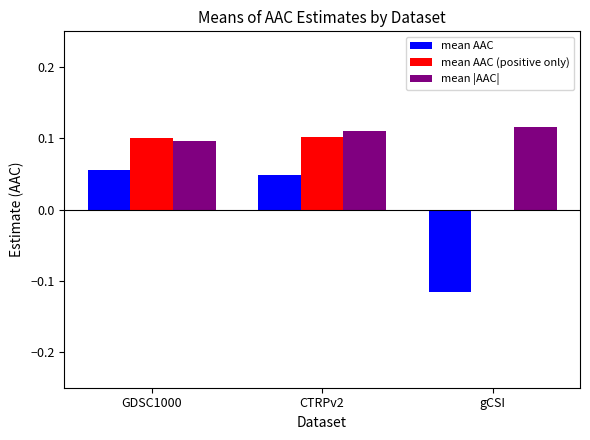

True or false: mean AAC (positive only) has a value of -0.1 at gCSI.

False